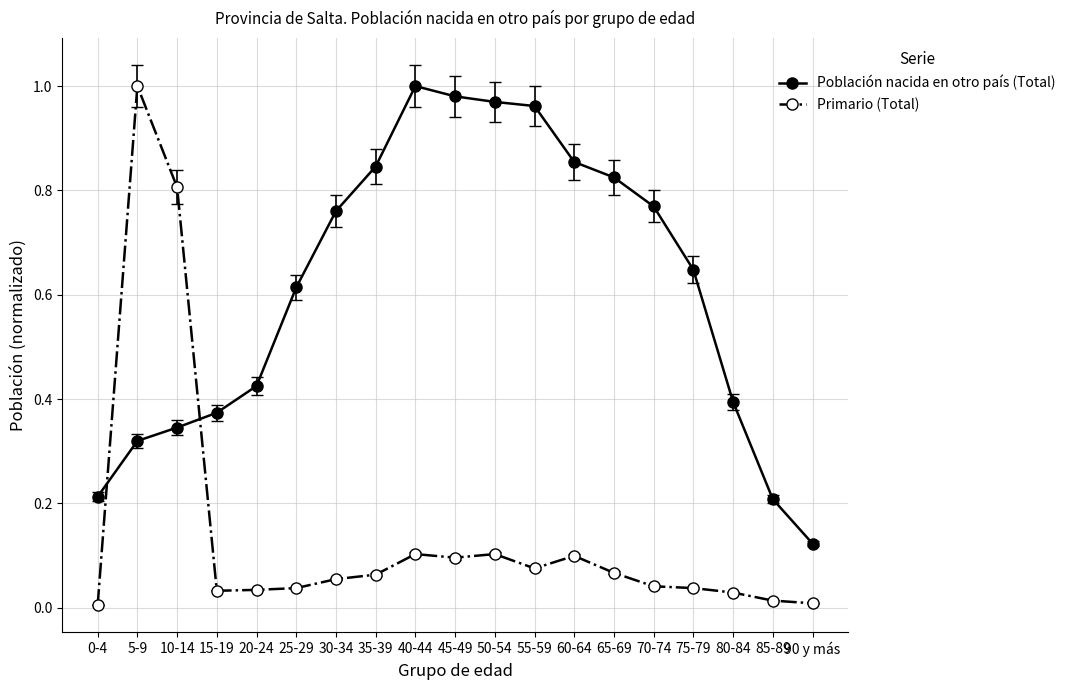

Is the value of Población nacida en otro país (Total) at 50-54 greater than the value of Primario (Total) at 85-89?

Yes